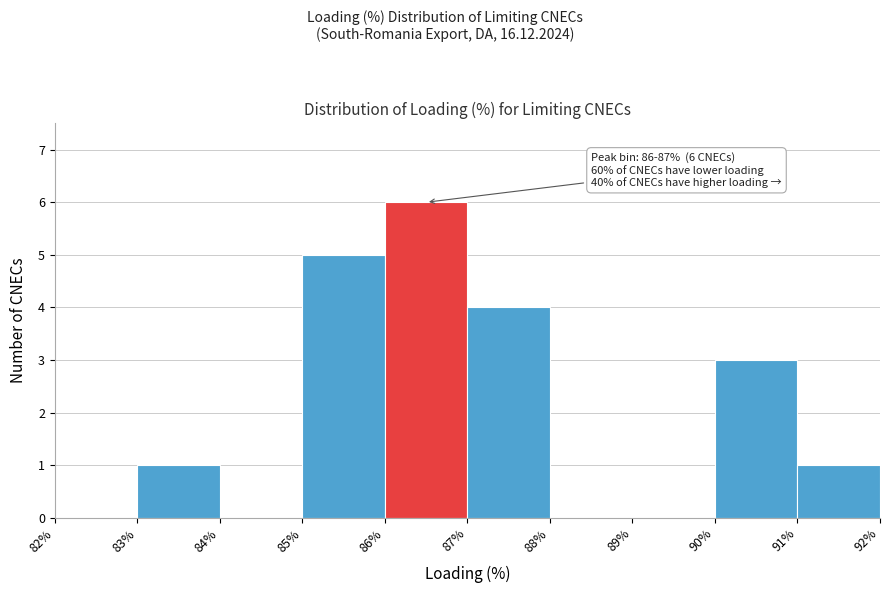

Over which range of the x-axis is the bar tallest?

86% to 87%